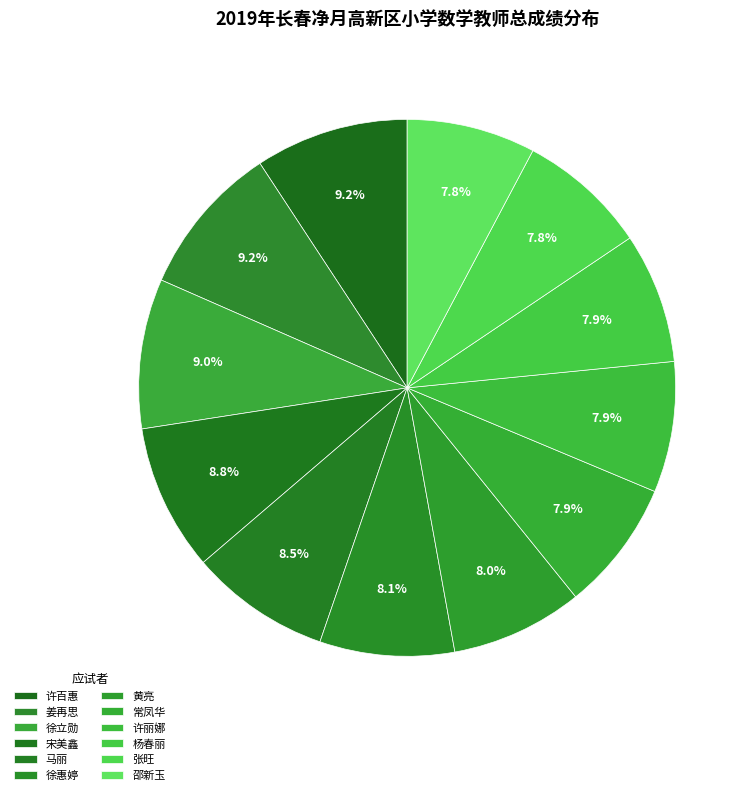

How many segments does this pie chart have?

12